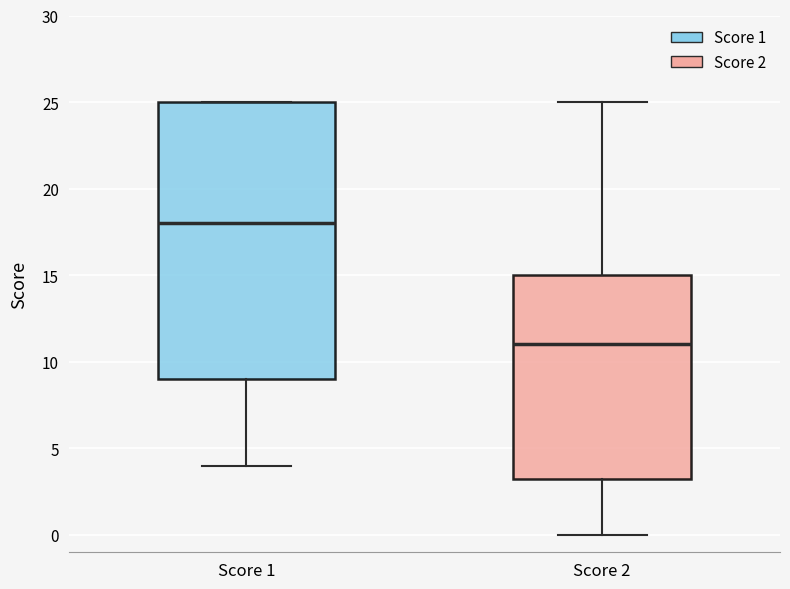

Which box's median line is the lowest?

Score 2